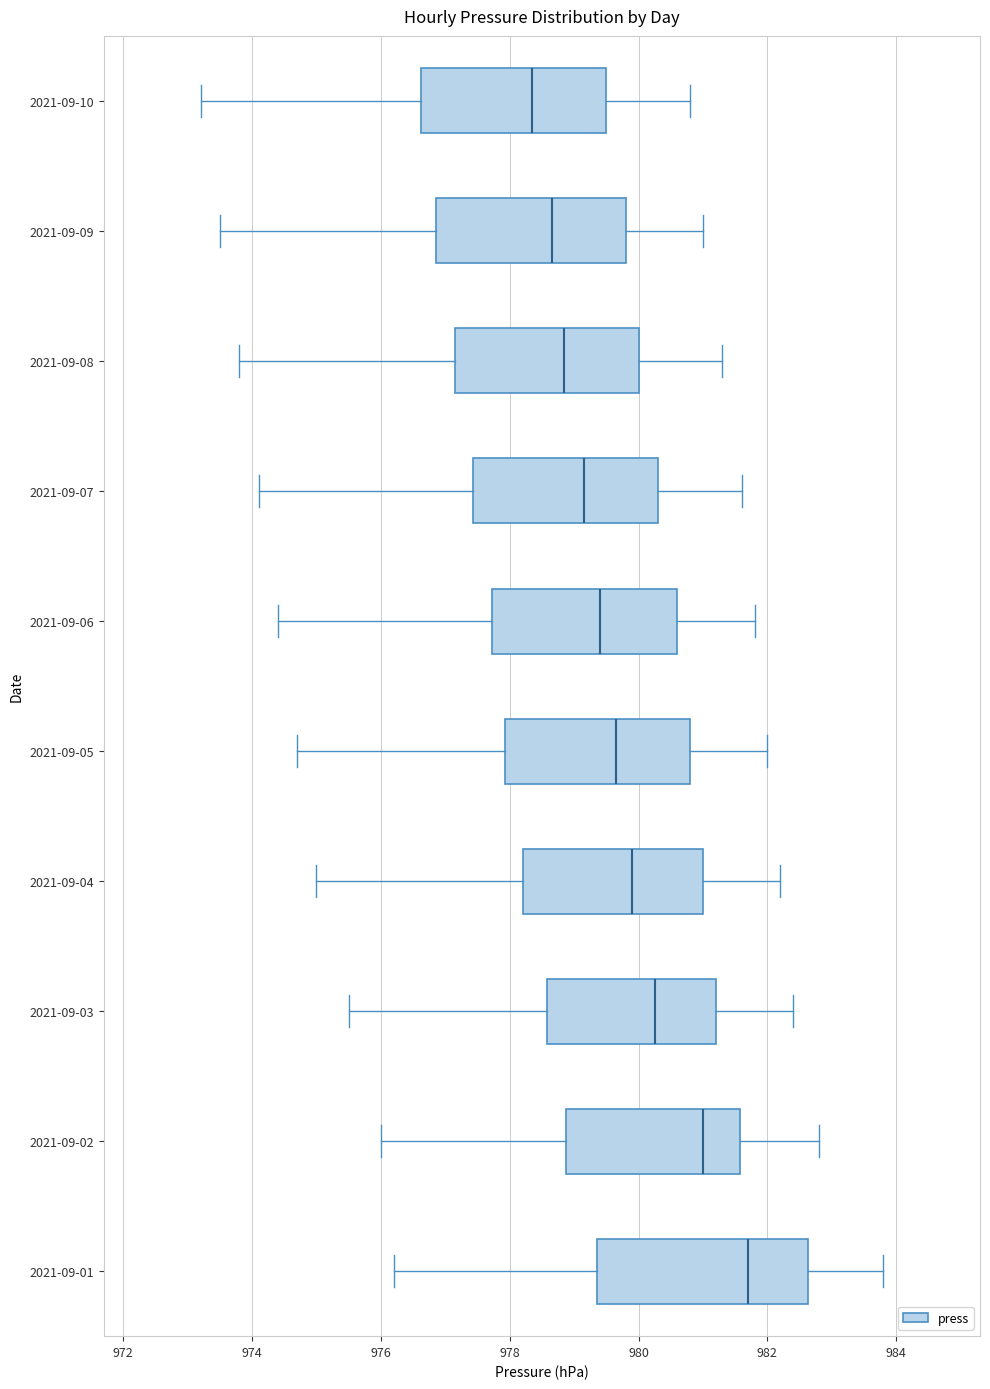

Reading bottom to top, transcribe this box plot: for each box, give where its median line is, the range the box spans, and where its two whiskers end, as read against the x-axis. The values are not printed on the chart, so give them approximately, as read against the axis.

2021-09-01: median 981.8, box 979.4 to 982.6, whiskers 976.2 to 983.8
2021-09-02: median 981.0, box 978.8 to 981.6, whiskers 976.0 to 982.8
2021-09-03: median 980.2, box 978.6 to 981.2, whiskers 975.6 to 982.4
2021-09-04: median 980.0, box 978.2 to 981.0, whiskers 975.0 to 982.2
2021-09-05: median 979.6, box 978.0 to 980.8, whiskers 974.8 to 982.0
2021-09-06: median 979.4, box 977.8 to 980.6, whiskers 974.4 to 981.8
2021-09-07: median 979.2, box 977.4 to 980.4, whiskers 974.2 to 981.6
2021-09-08: median 978.8, box 977.2 to 980.0, whiskers 973.8 to 981.4
2021-09-09: median 978.6, box 976.8 to 979.8, whiskers 973.6 to 981.0
2021-09-10: median 978.4, box 976.6 to 979.6, whiskers 973.2 to 980.8